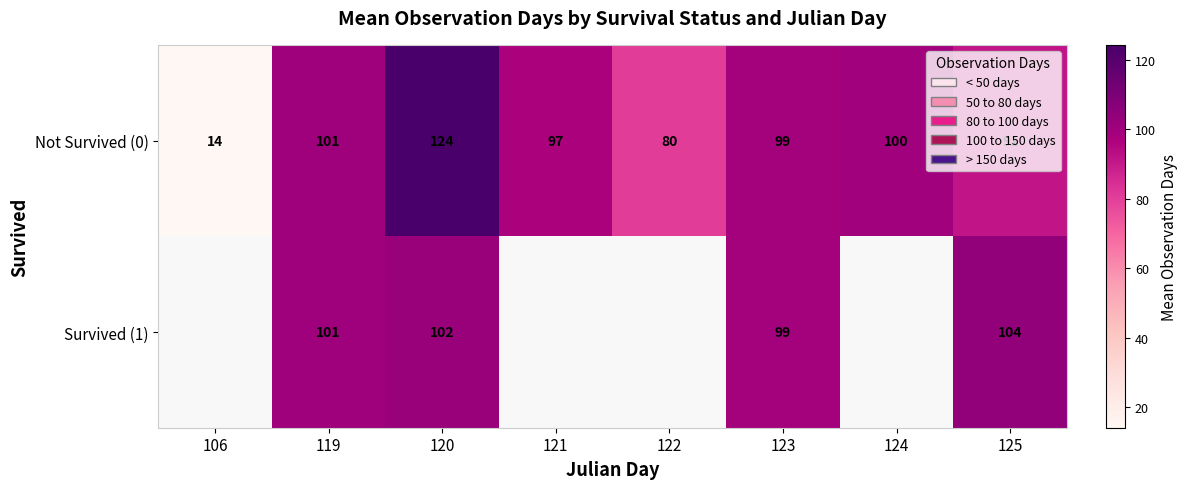

At how many categories does at least one series exceed 55?

7